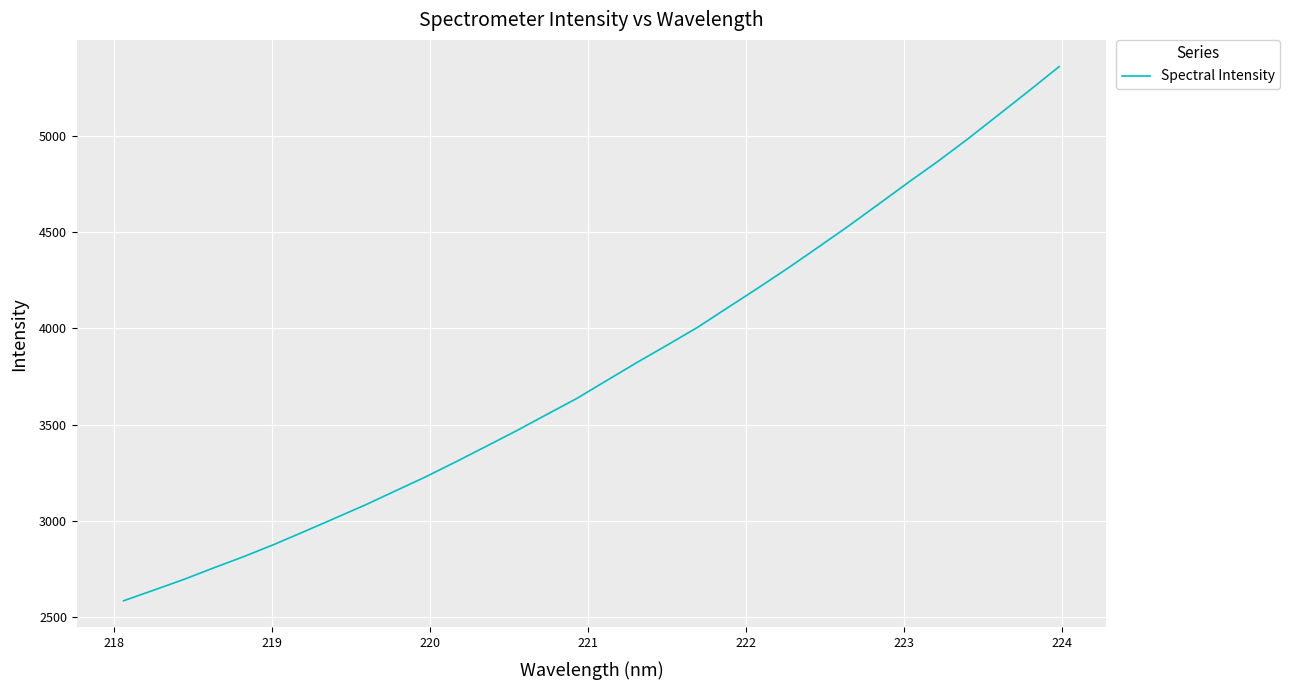

What is the difference between the maximum and minimum values?

2774.0